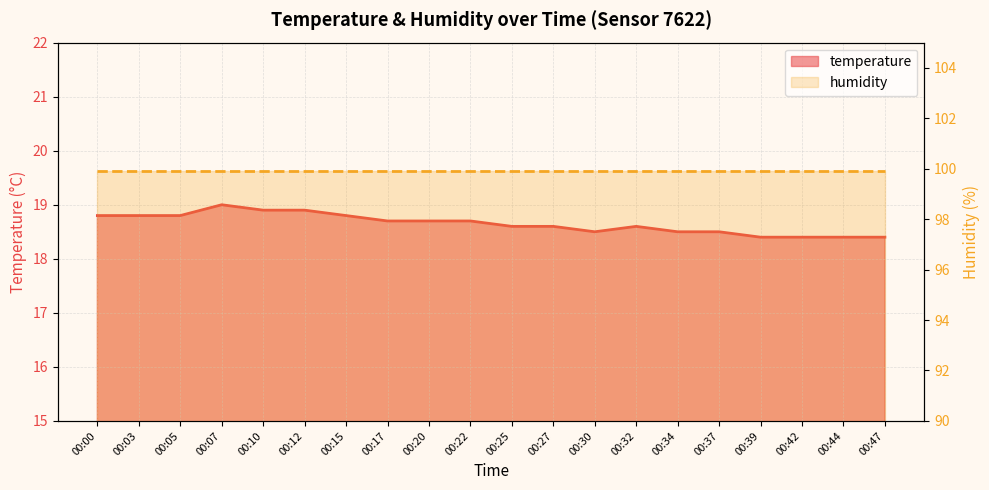

What is the minimum value shown in the chart?

18.4